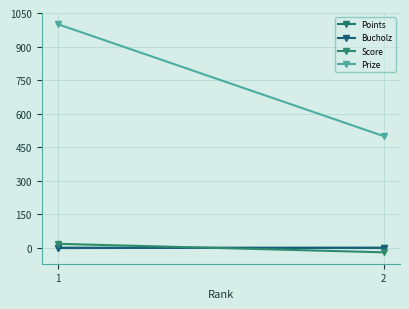

What is the difference between the maximum and minimum values in the Points series?

2